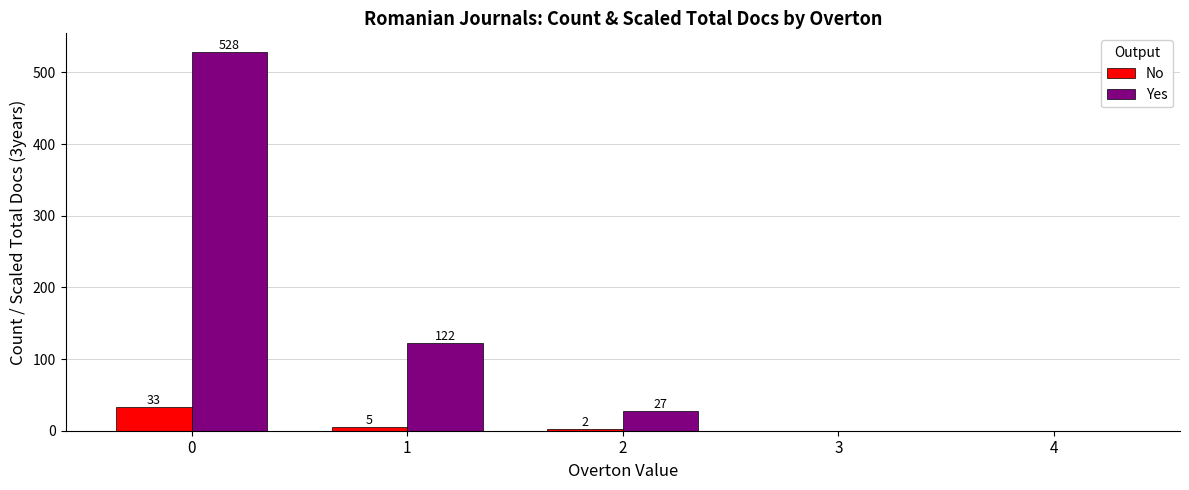

What is the average value of the No series?

8